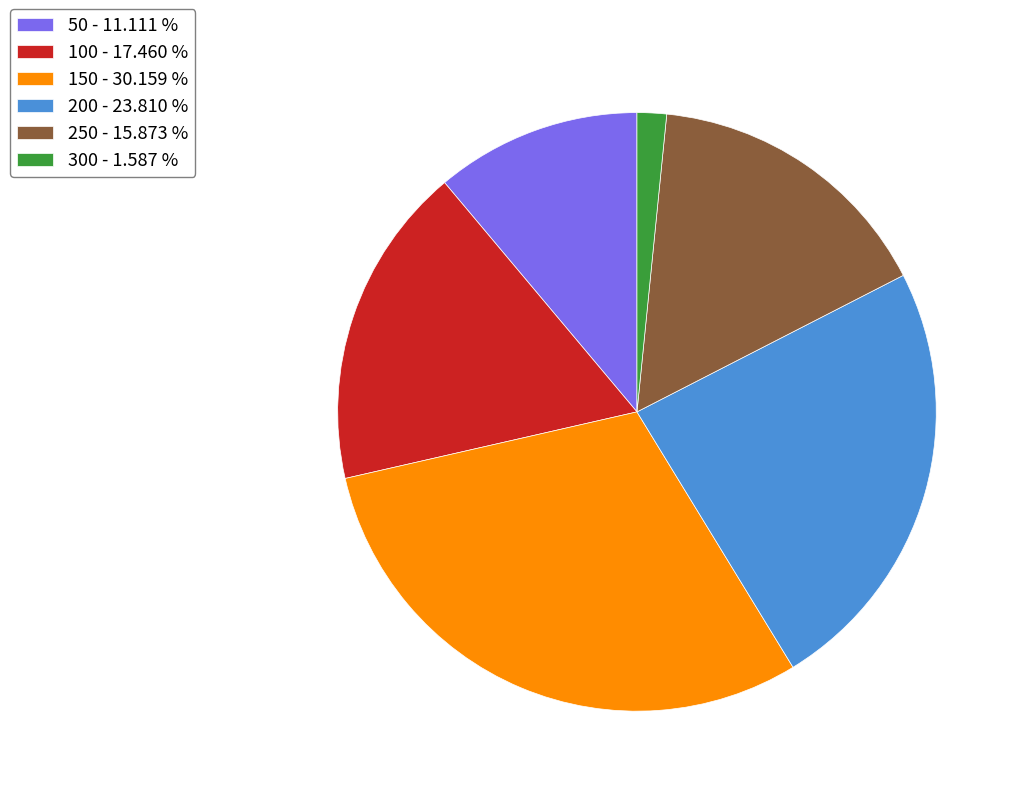

Which has a higher value, 100 - 17.460 % or 200 - 23.810 %?

200 - 23.810 %